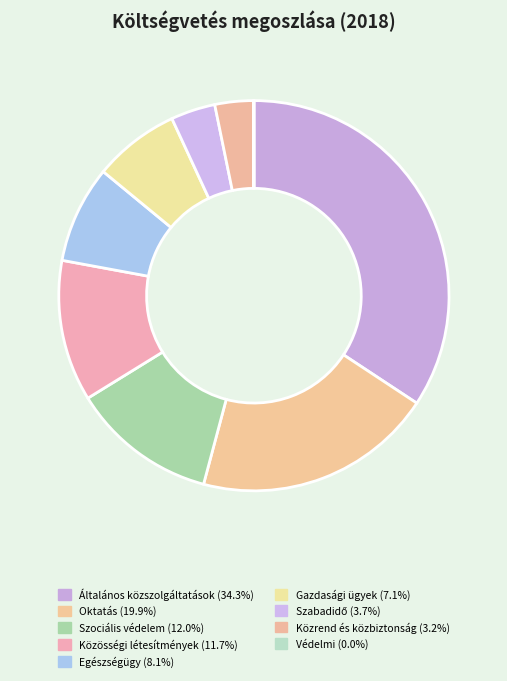

Count the number of slices in the pie.

9